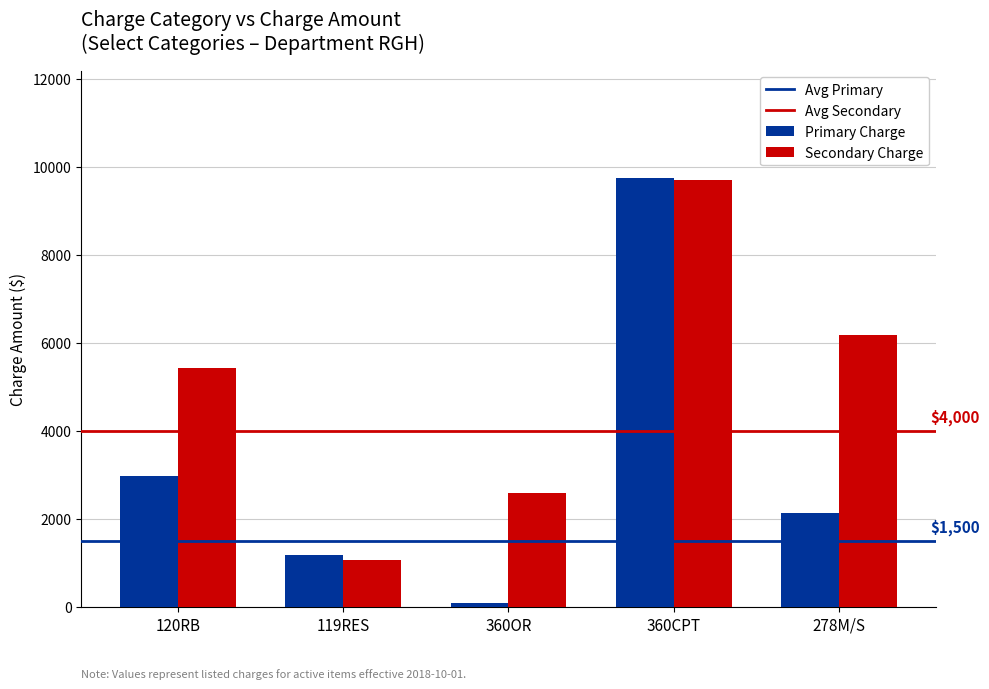

Which series changed the most between 119RES and 360CPT?

Secondary Charge